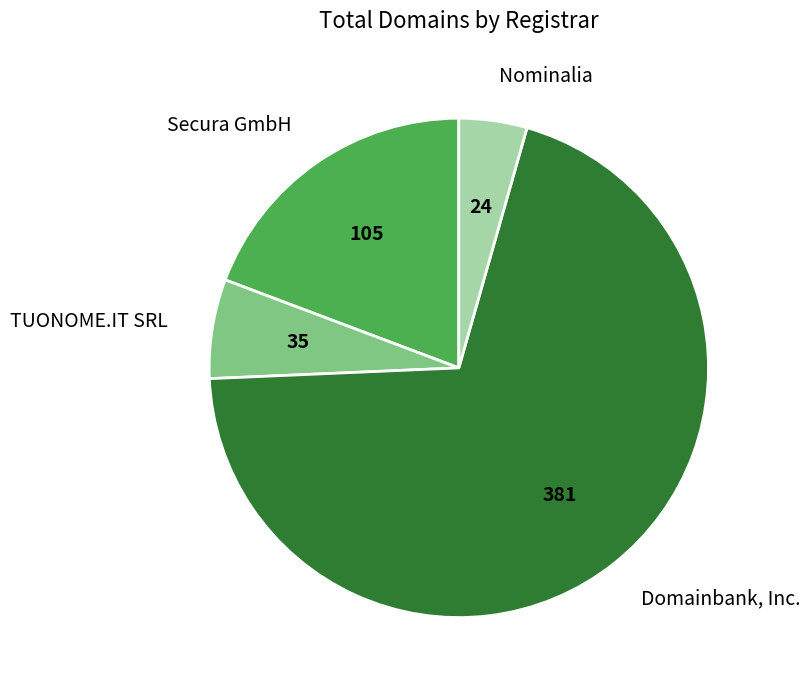

Which has a higher value, Domainbank, Inc. or TUONOME.IT SRL?

Domainbank, Inc.